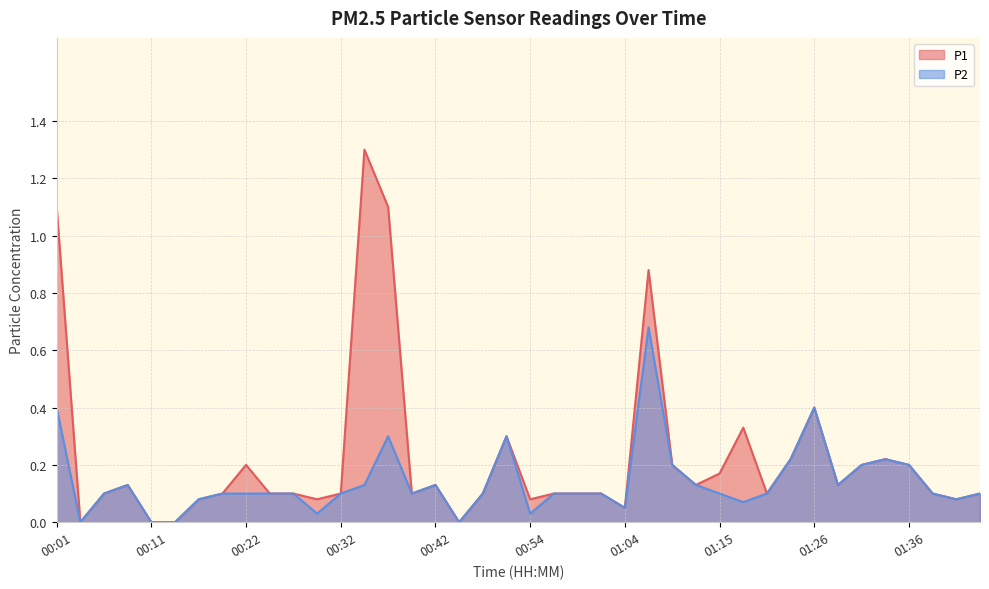

How many values in the P1 series exceed 0?

36